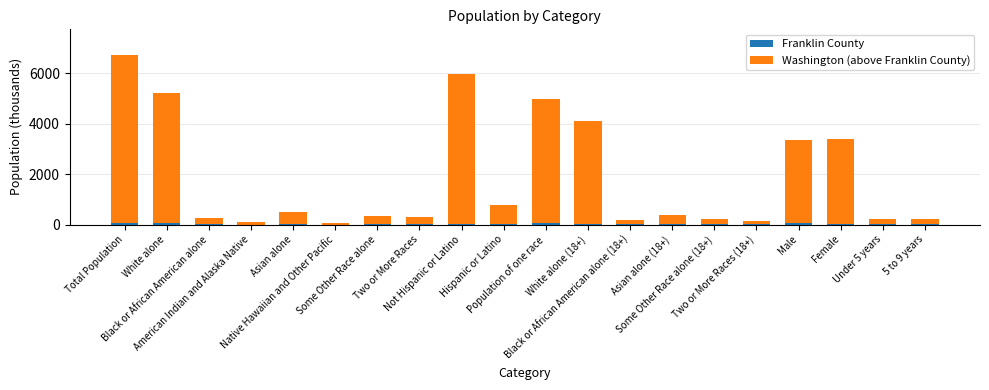

What is the sum of all Franklin County values?

422.1